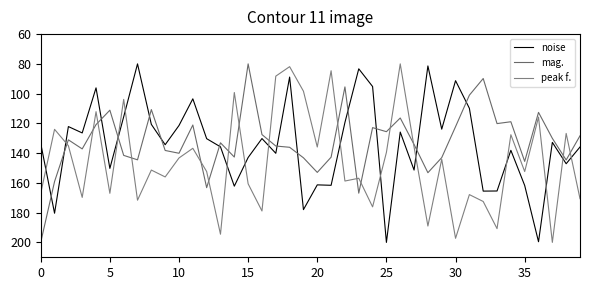

Does the chart display data point markers on the line(s)?

No